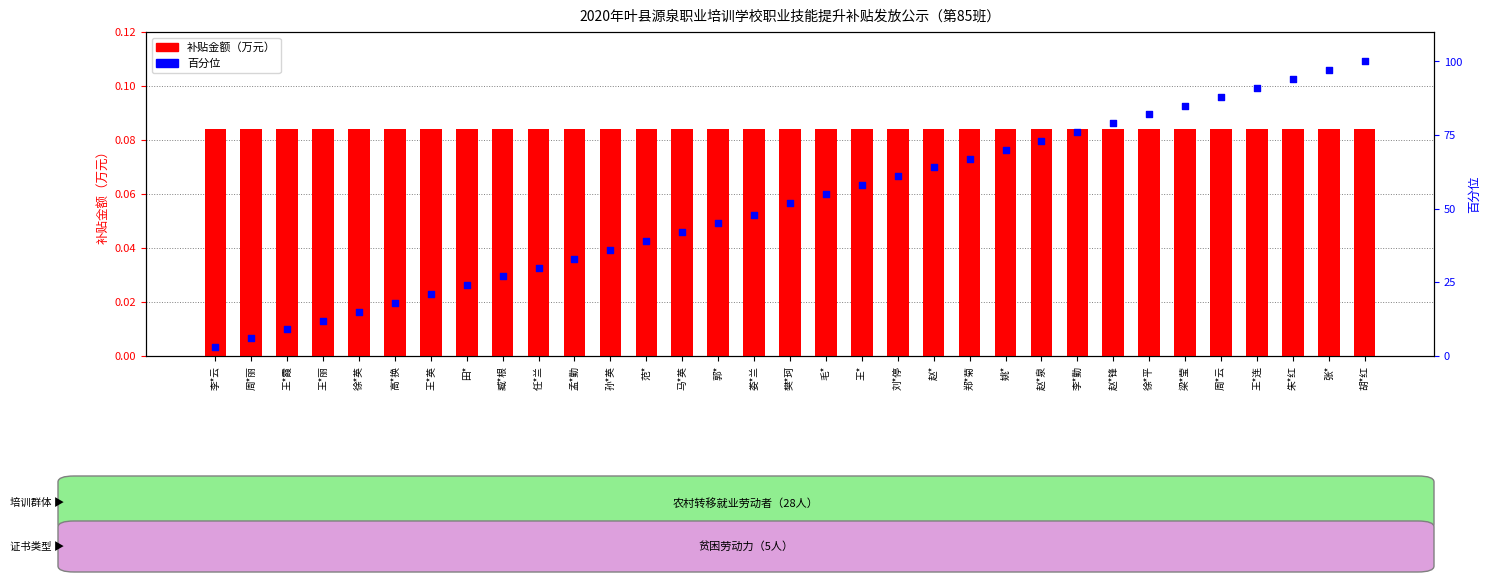

At which category is the sum across all series the highest?

胡*红